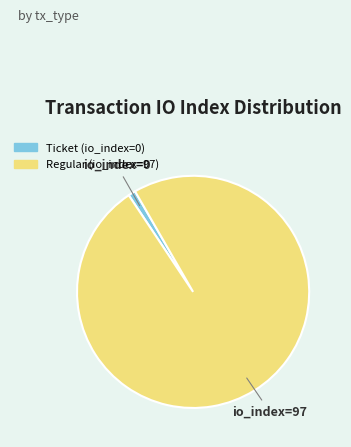

What is the smallest slice in the pie chart?

Ticket (io_index=0)